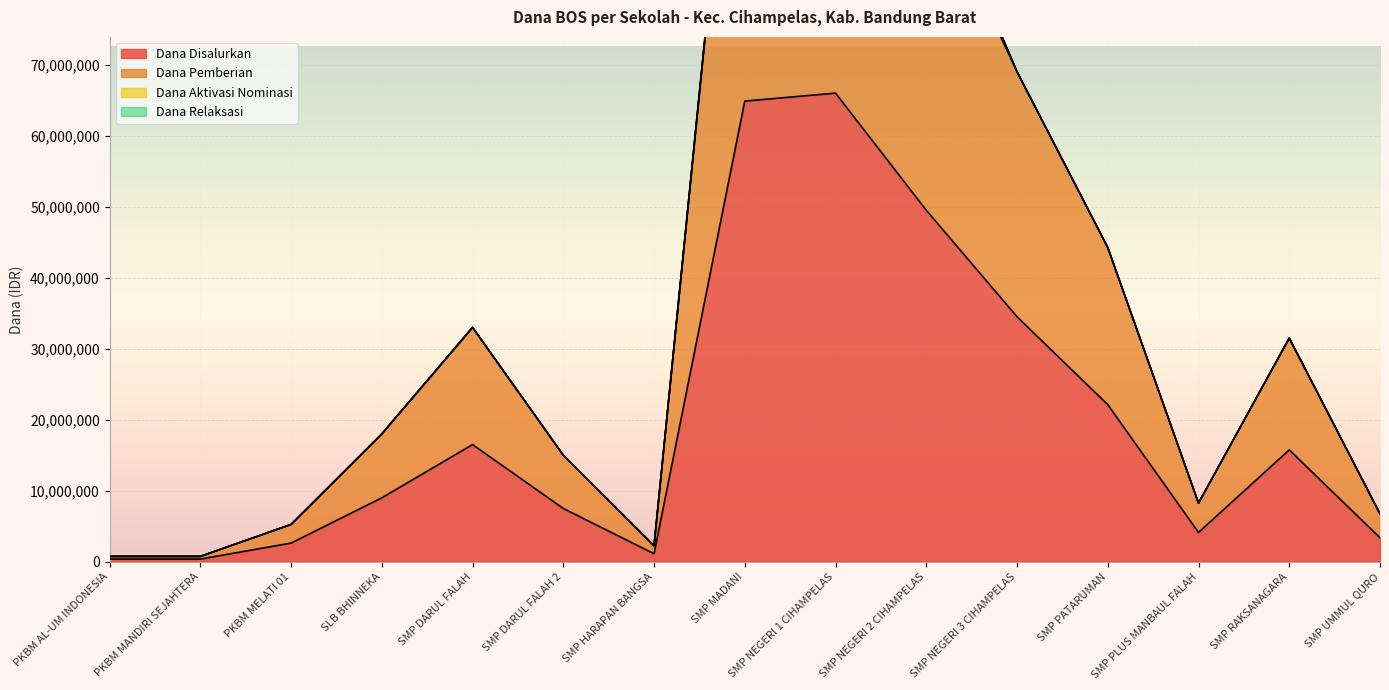

True or false: Dana Disalurkan and Dana Pemberian intersect in this chart.

False